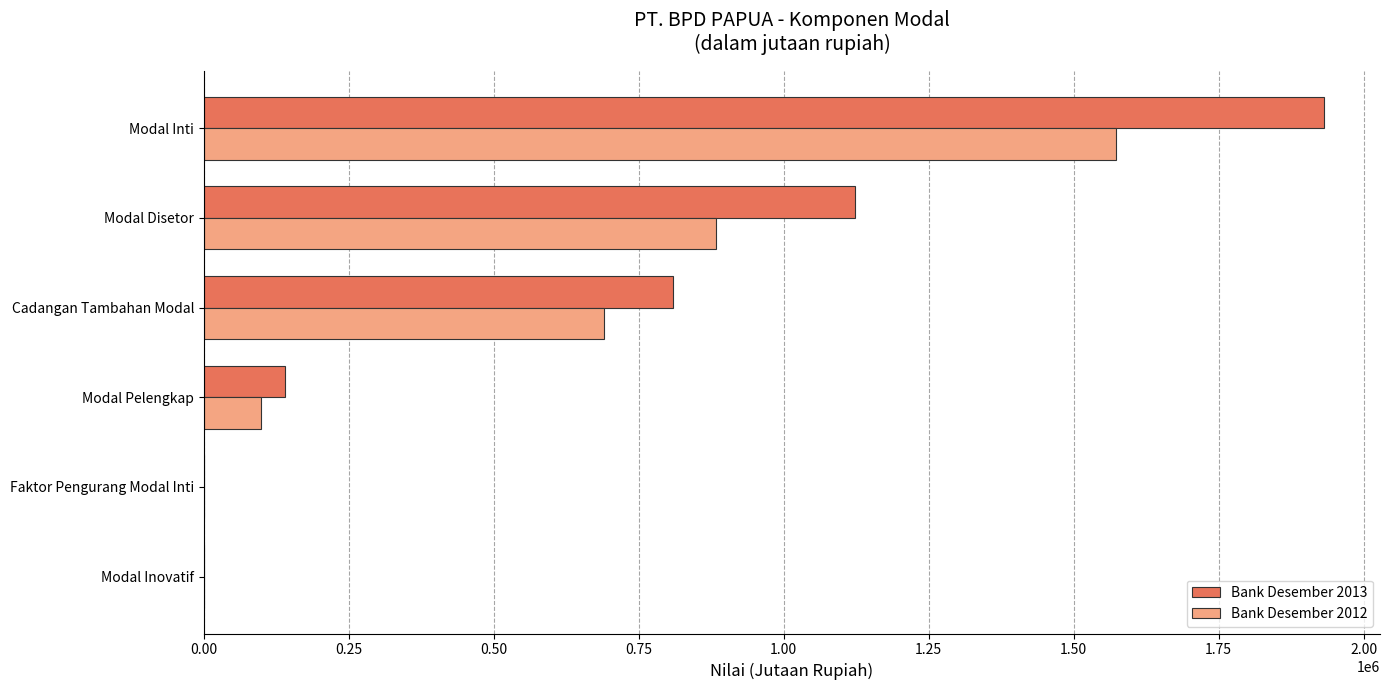

Is it true that Bank Desember 2013 equals 1931700 at Modal Inti?

True